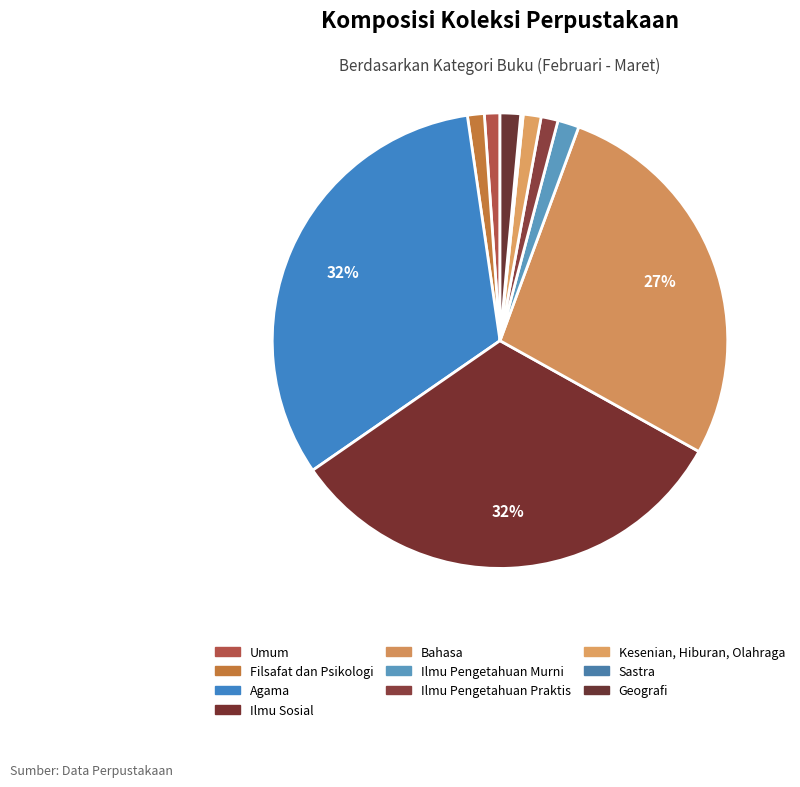

Between Umum and Filsafat dan Psikologi, which is larger?

Filsafat dan Psikologi